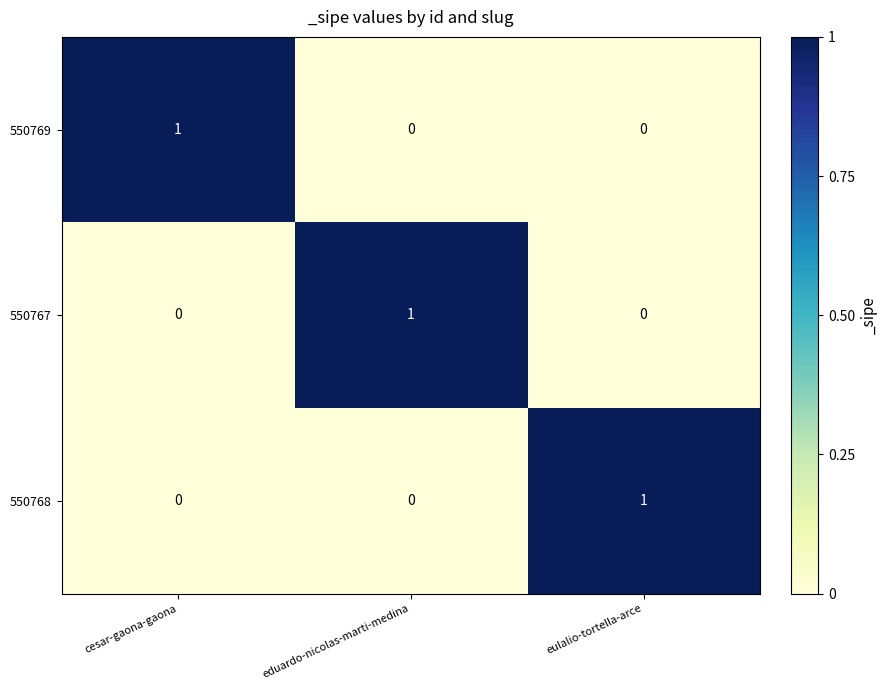

Reading left to right, list all the values displayed in this chart.

550769: 1	0	0
550767: 0	1	0
550768: 0	0	1